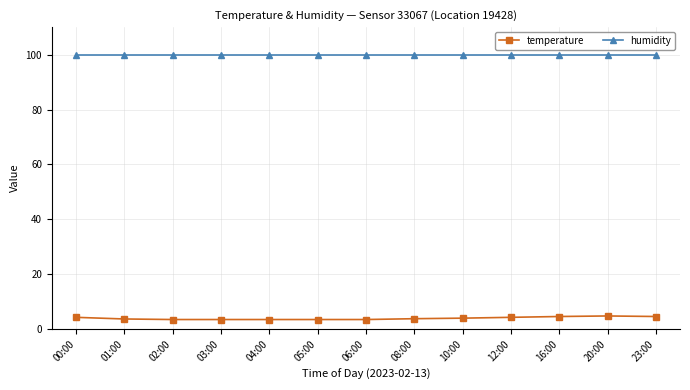

The value of temperature at 00:00 is 4.3. True or false?

True